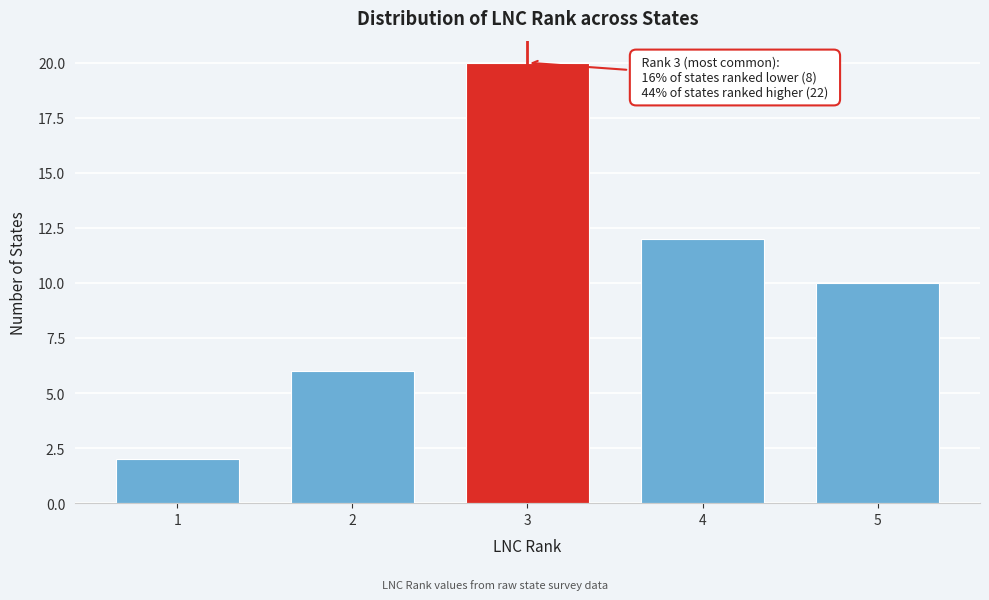

Reading left to right, what are all the values shown in this chart?

2	6	20	12	10